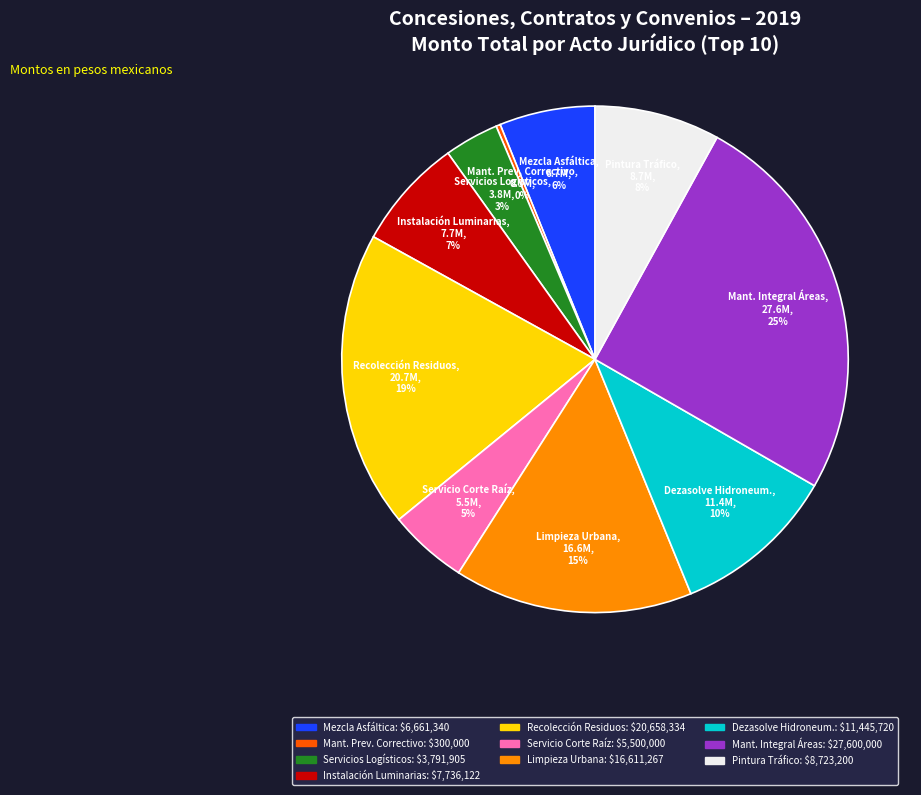

Between Dezasolve Hidroneum. and Mezcla Asfáltica, which is larger?

Dezasolve Hidroneum.